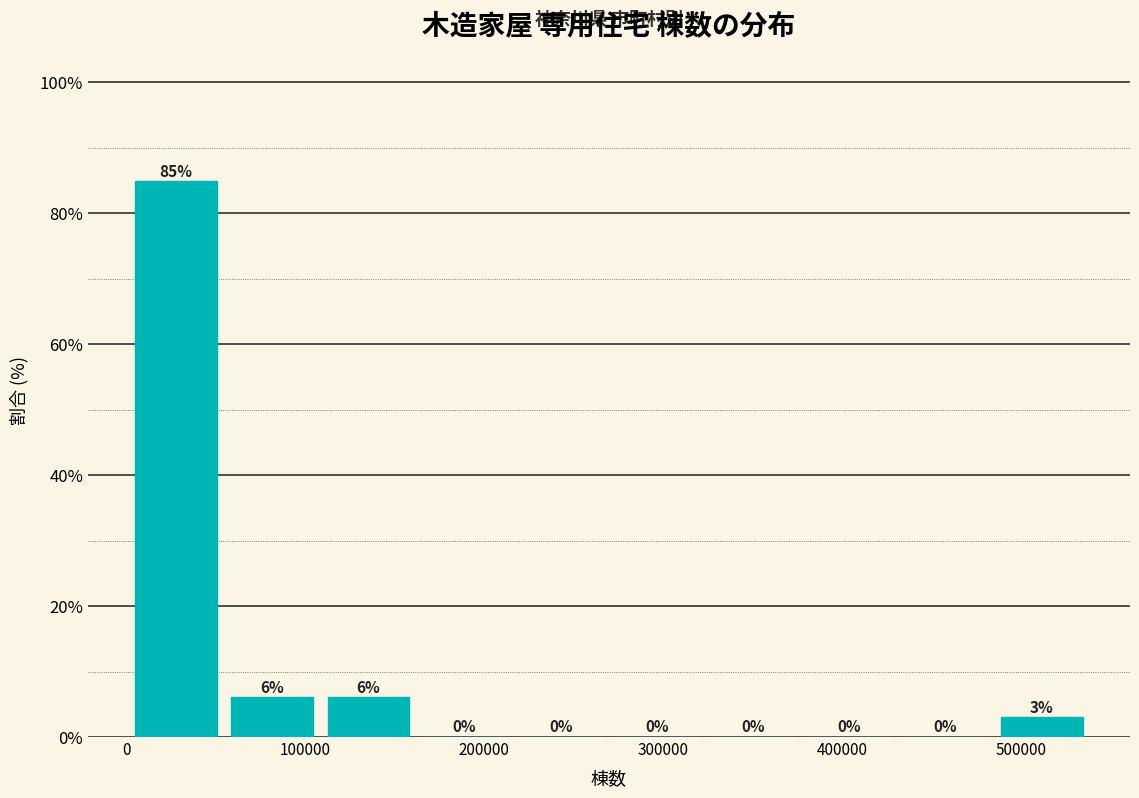

Which range on the x-axis has the tallest bar?

0 to 50000